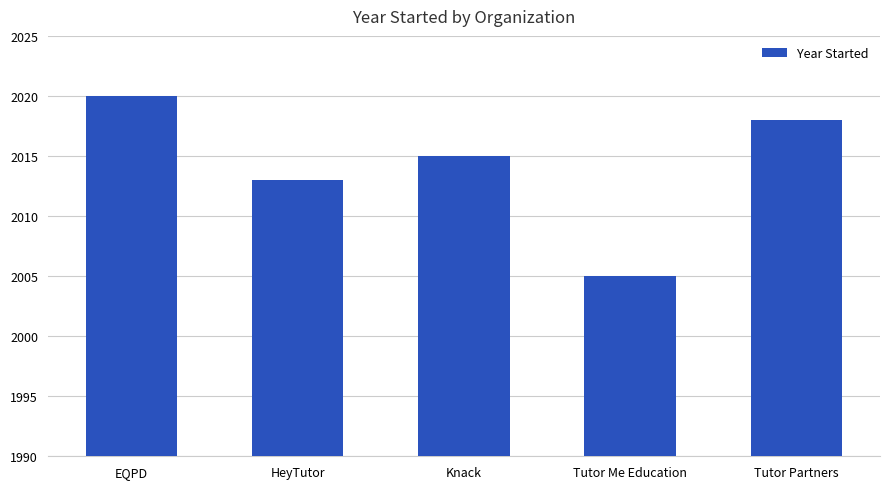

List the labels in order of value, largest first.

EQPD, Tutor Partners, Knack, HeyTutor, Tutor Me Education